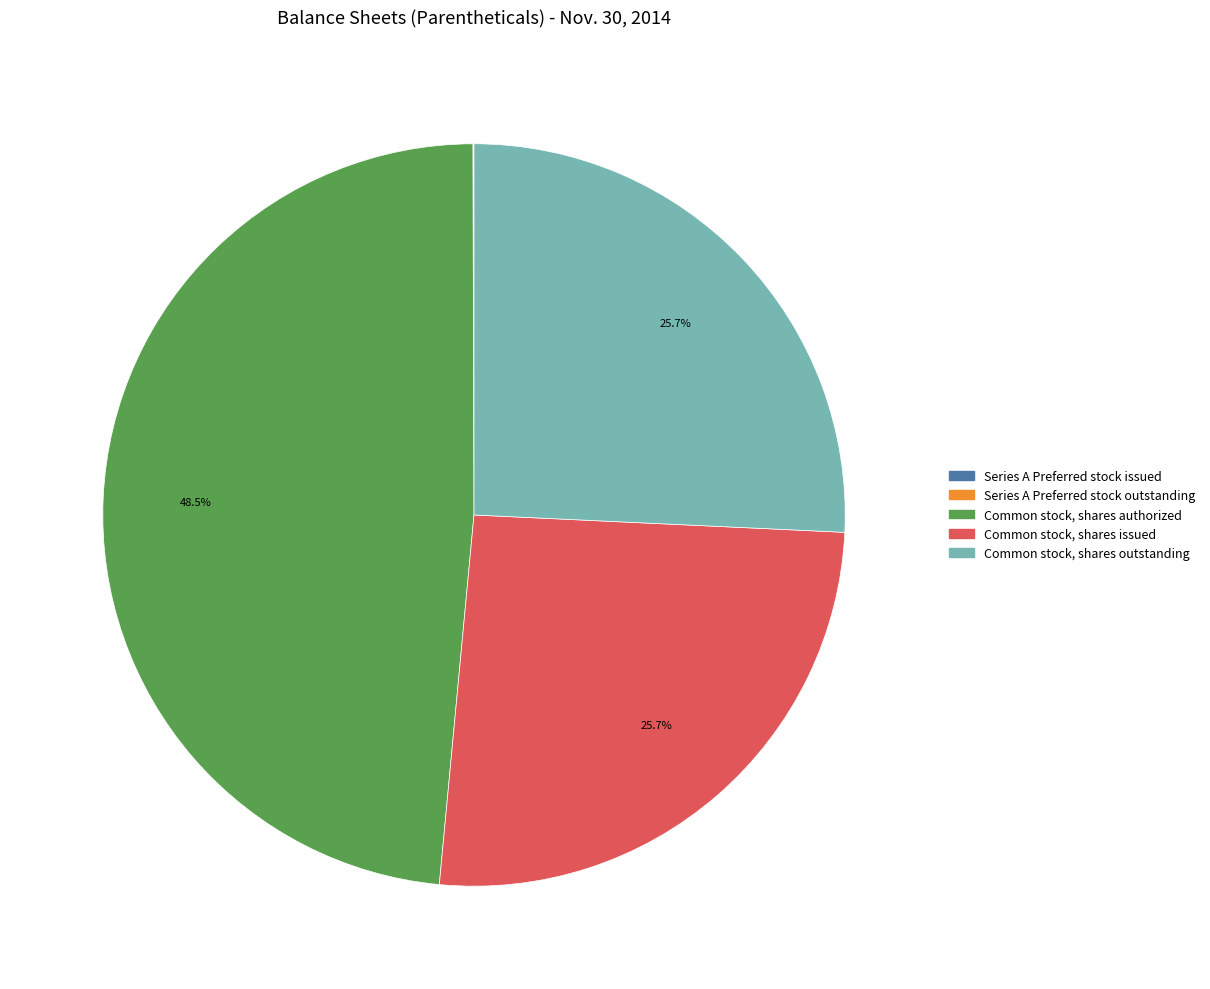

How much of the chart is everything except Common stock, shares authorized?

51.5%